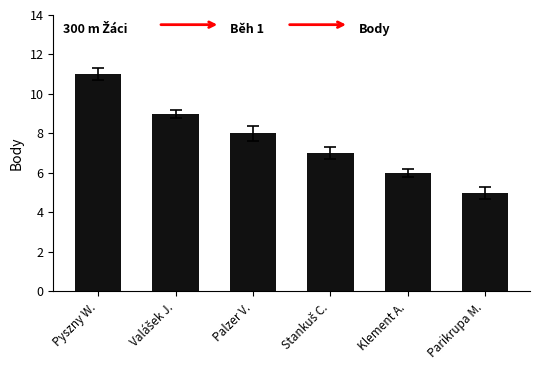

Is it true that the value at Pyszny W. is 20?

False